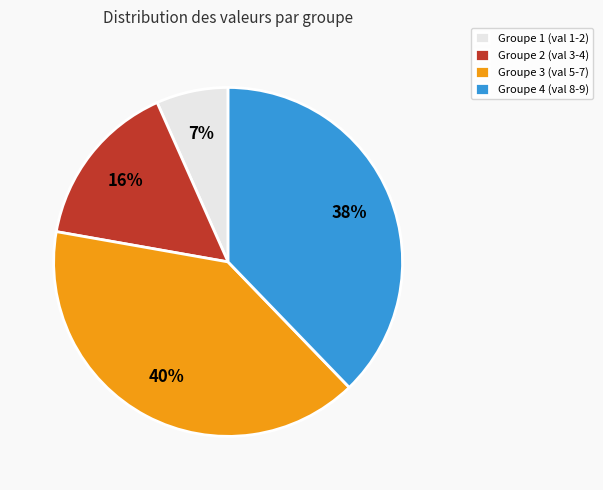

To the nearest percent, what is the difference between the Groupe 4 (val 8-9) and Groupe 2 (val 3-4) slice percentages?

22%